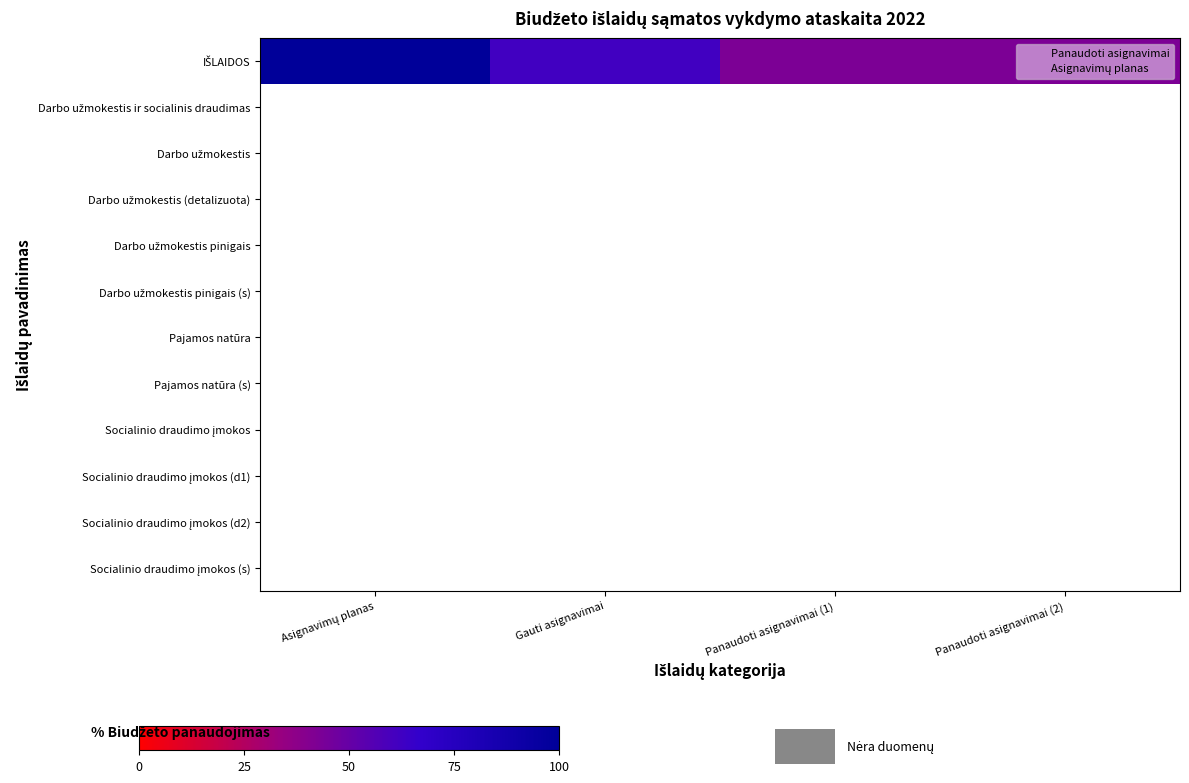

At how many categories does at least one series exceed 28?

4